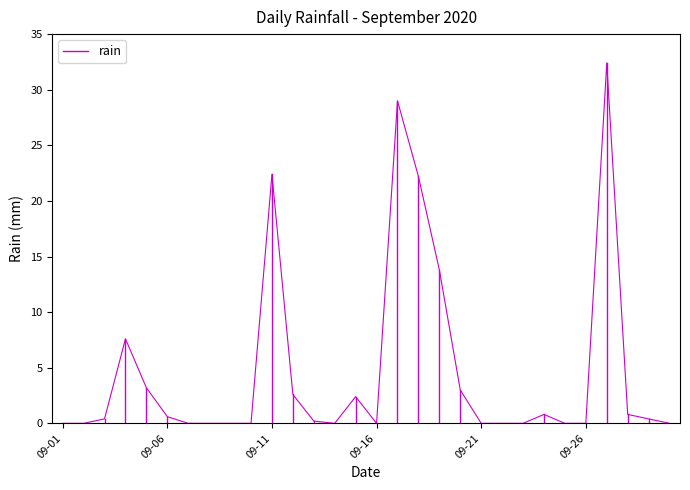

What is the difference between the values at 2020-09-29 and 2020-09-08?

0.4